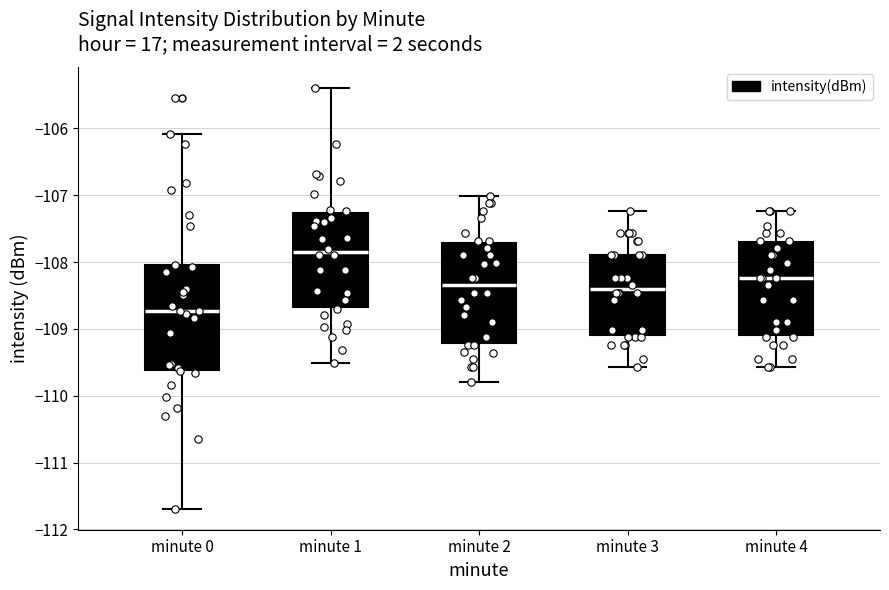

Where is the lower edge of the box for minute 2 on the y-axis? The values are not printed on the chart, so give them approximately, as read against the axis.

-109.2